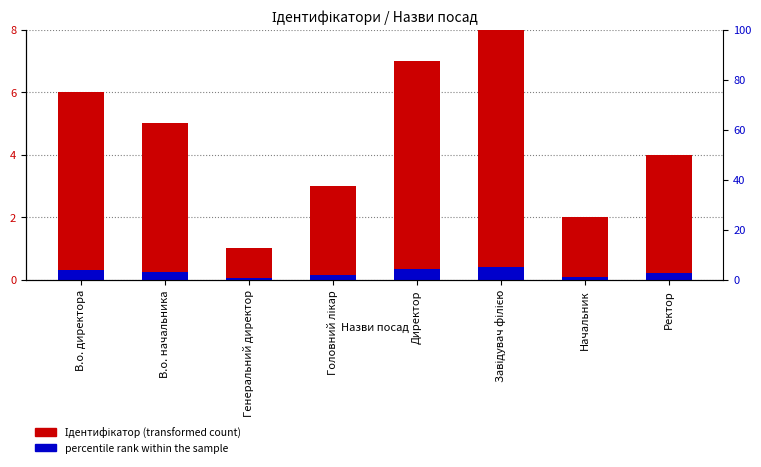

Between Директор and Начальник, which series saw the biggest shift?

Ідентифікатор (transformed count)